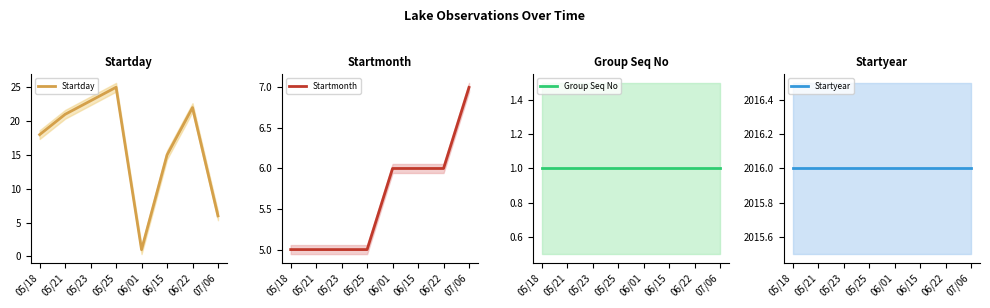

True or false: Startday has a value of 41 at 05/23.

False